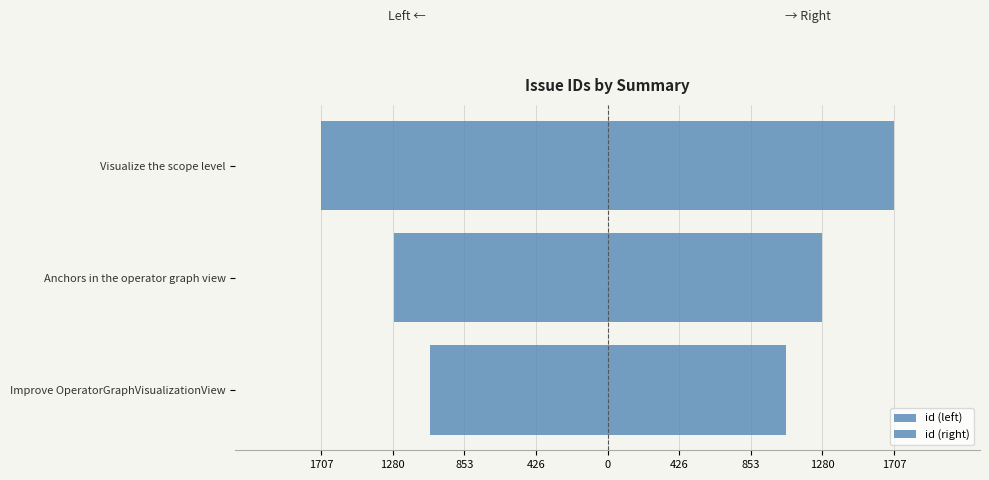

Rank the series by their average value, from lowest to highest.

id (left), id (right)